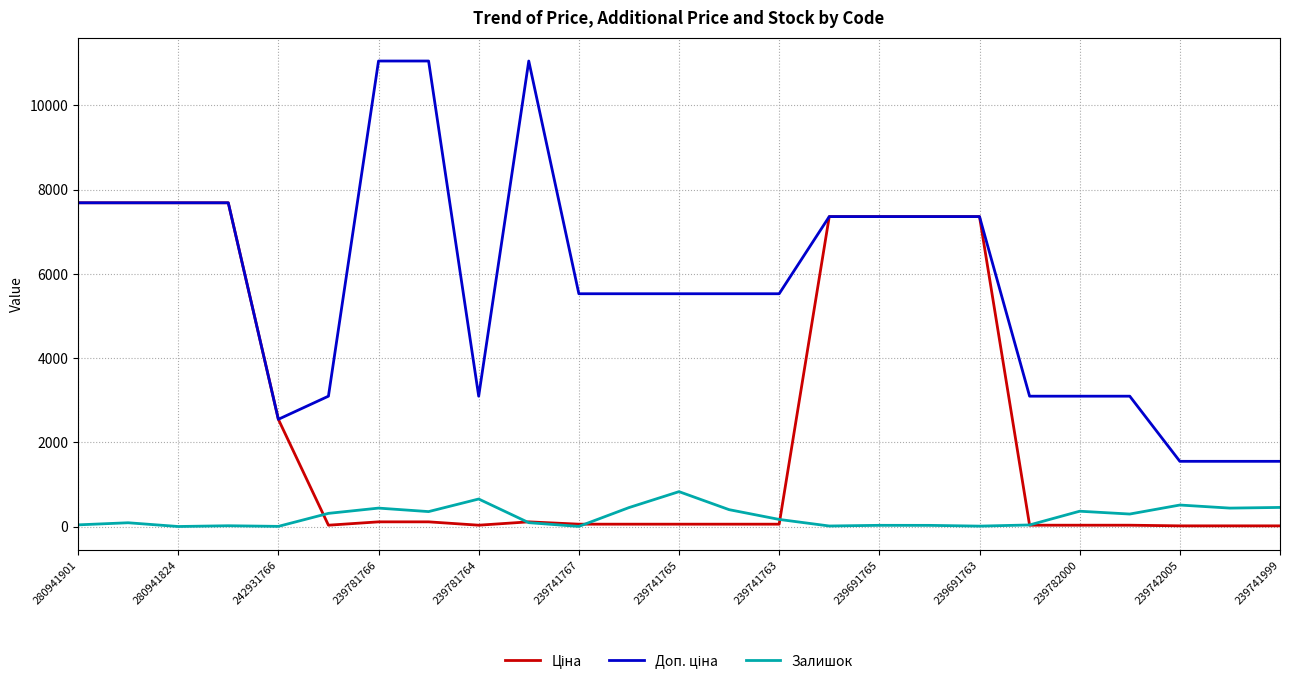

What is the maximum value shown in the chart?

11055.0